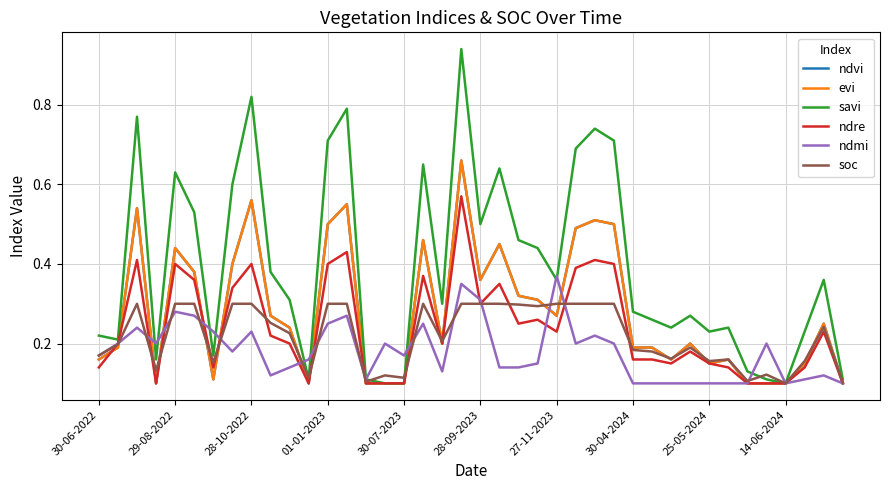

How many lines are shown in the chart?

6